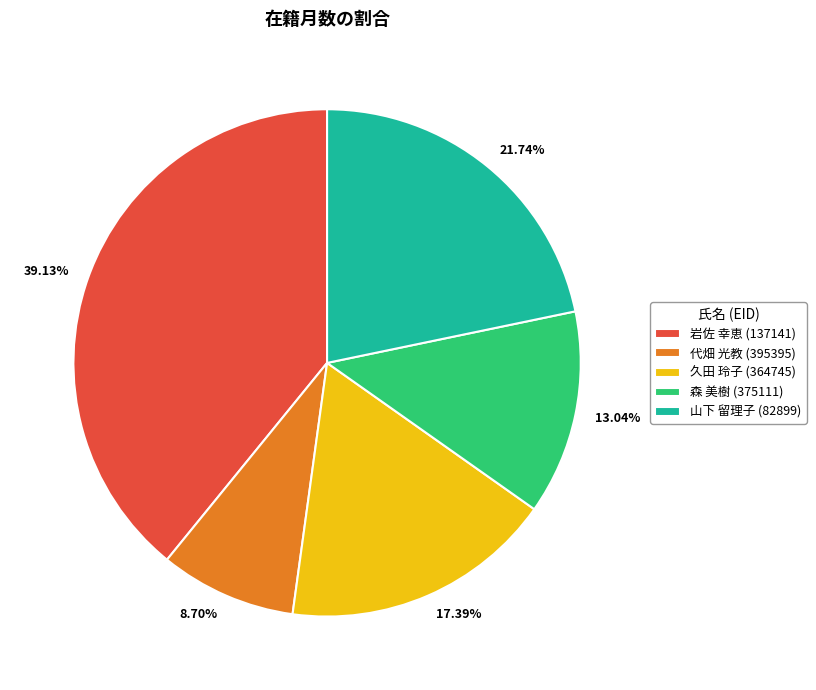

Is it true that 久田 玲子 (364745) is 17% of the pie?

True